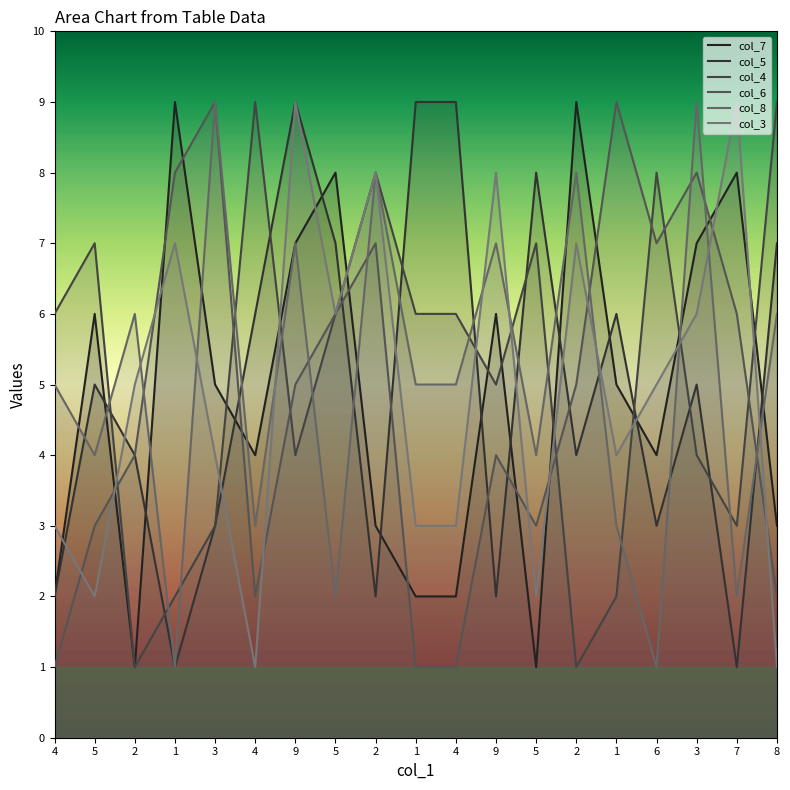

True or false: col_8 has a value of 1 at 7.

False